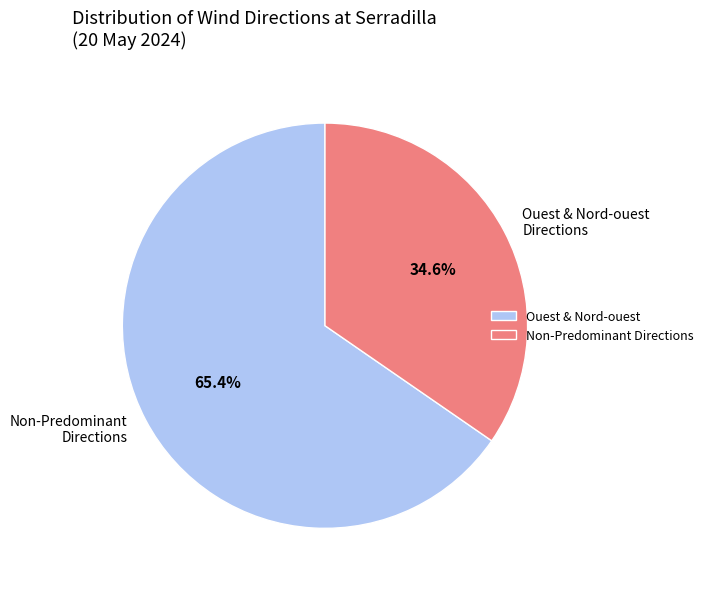

To the nearest percent, what is the average slice percentage?

50%